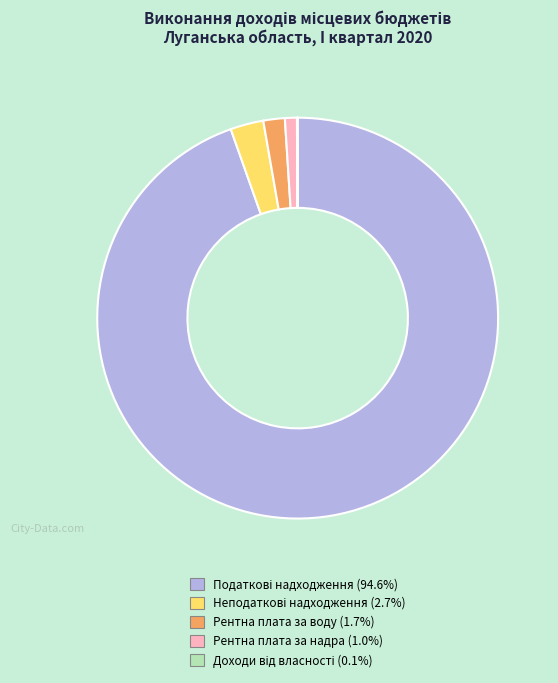

Does any single category account for the majority?

Yes